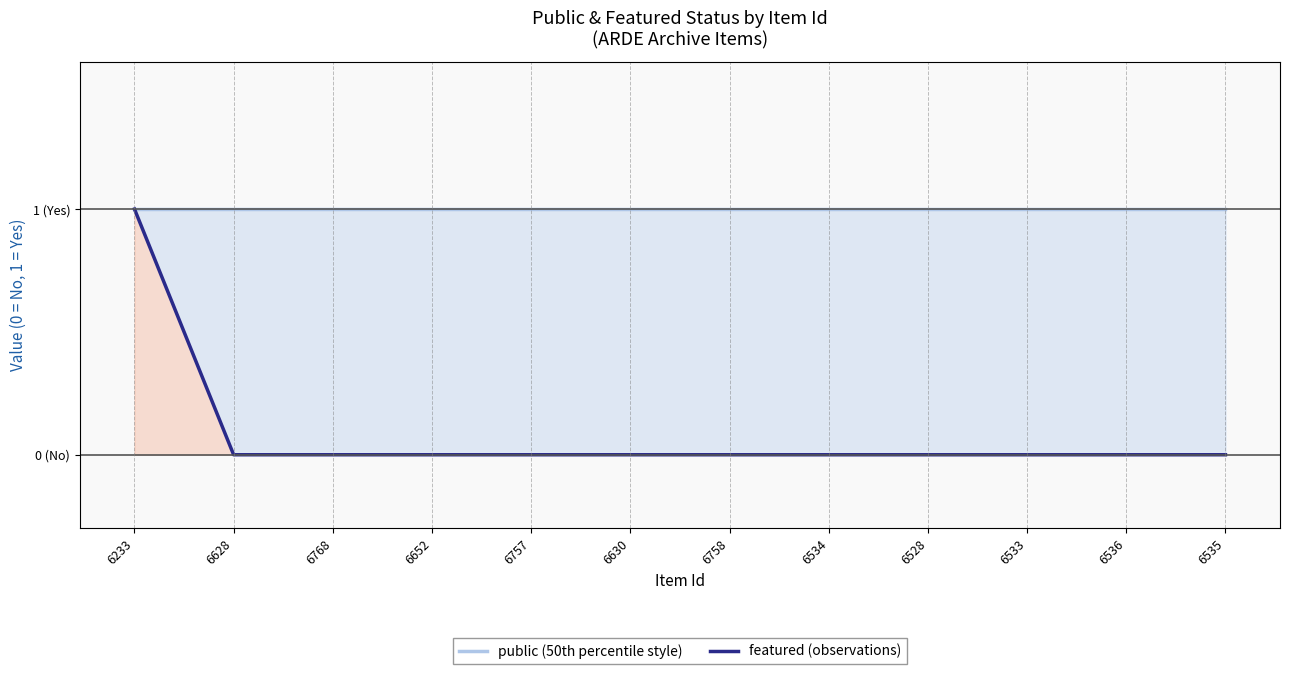

True or false: featured (observations) and public (50th percentile style) intersect in this chart.

False